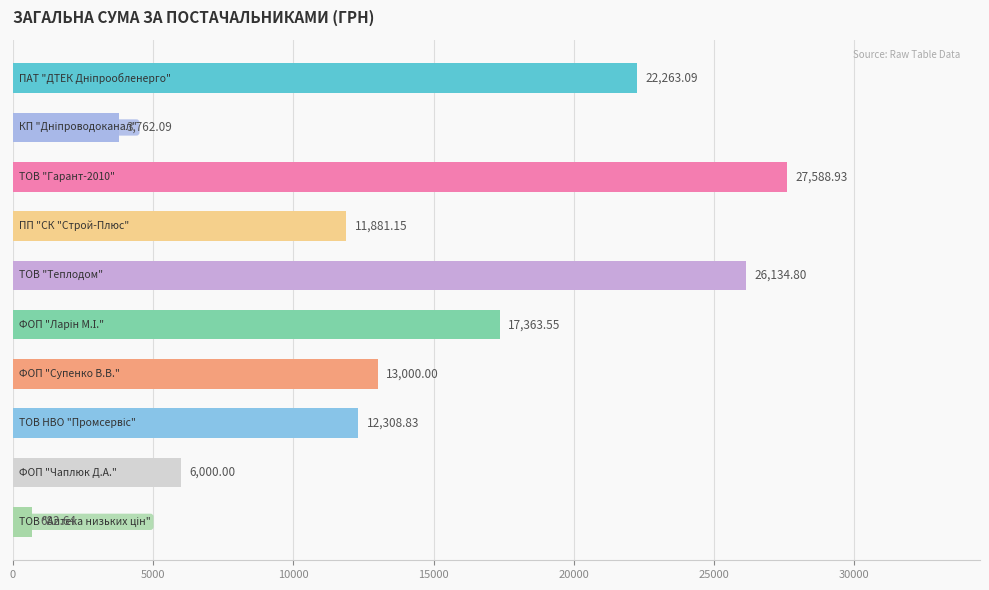

What is the sum of all values?

140985.1